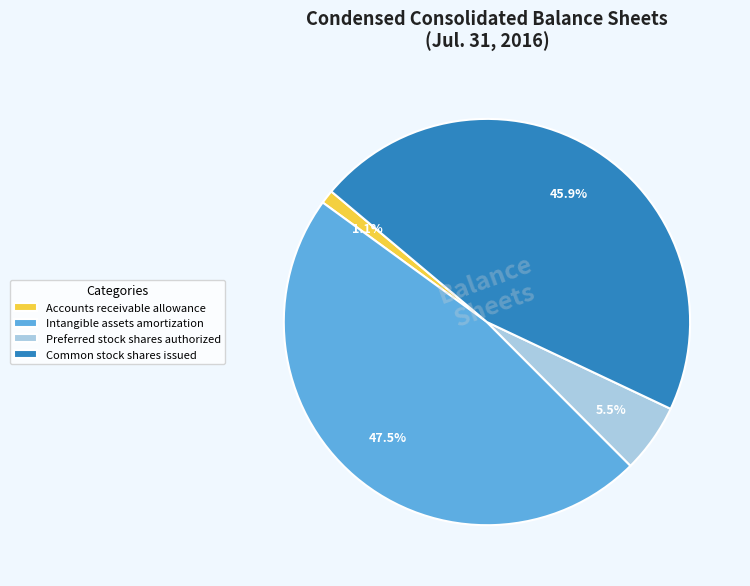

What percentage is the Common stock shares issued slice, to the nearest percent?

46%